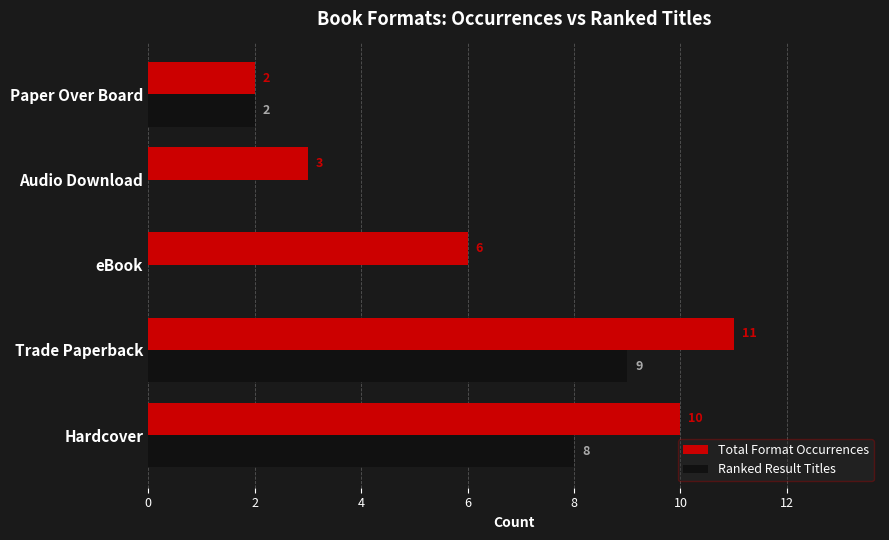

The Ranked Result Titles series shows 8 at Hardcover. True or false?

True